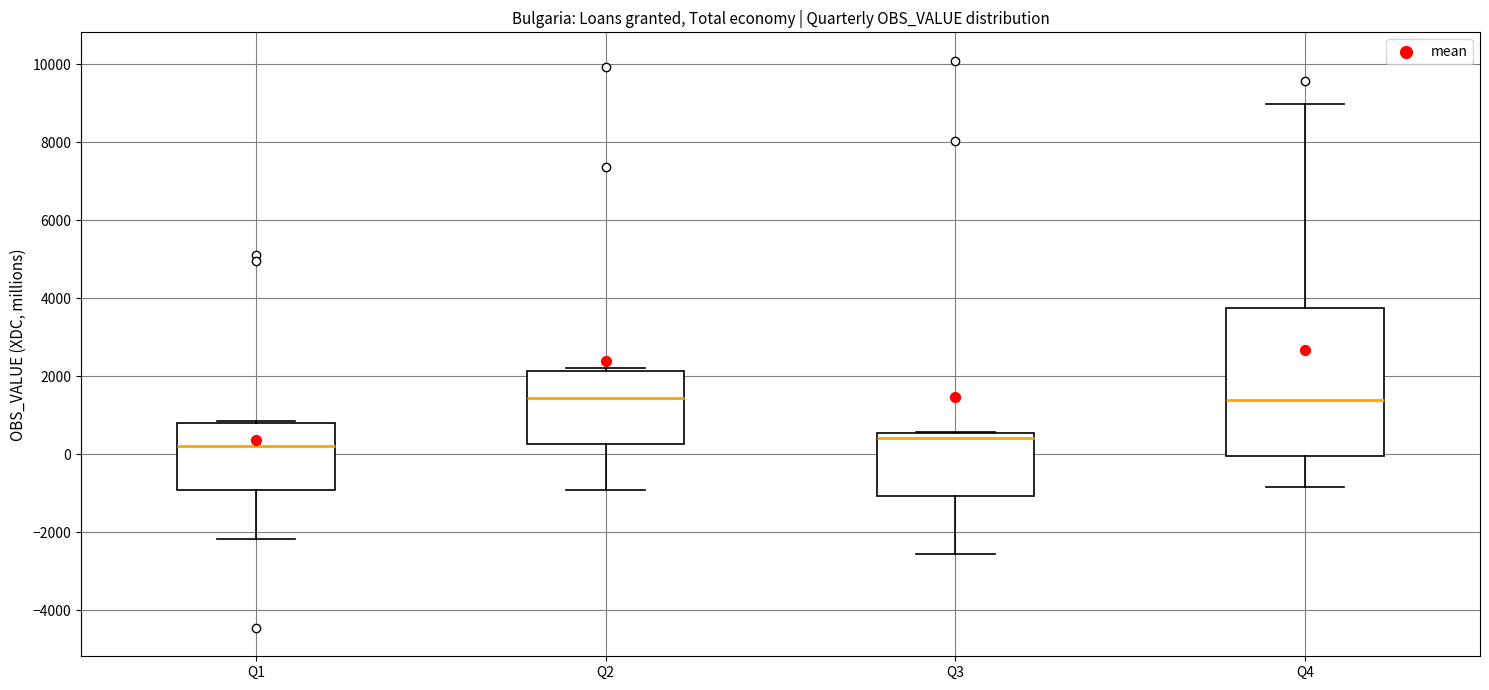

Reading left to right, transcribe this box plot: for each box, give where its median line is, the range the box spans, and where its two whiskers end, as read against the y-axis. The values are not printed on the chart, so give them approximately, as read against the axis.

Q1: median 200, box -1000 to 800, whiskers -2200 to 800 (just above the box's upper edge)
Q2: median 1400, box 200 to 2200, whiskers -1000 to 2200 (just above the box's upper edge)
Q3: median 400, box -1000 to 600, whiskers -2600 to 600
Q4: median 1400, box 0 to 3800, whiskers -800 to 9000